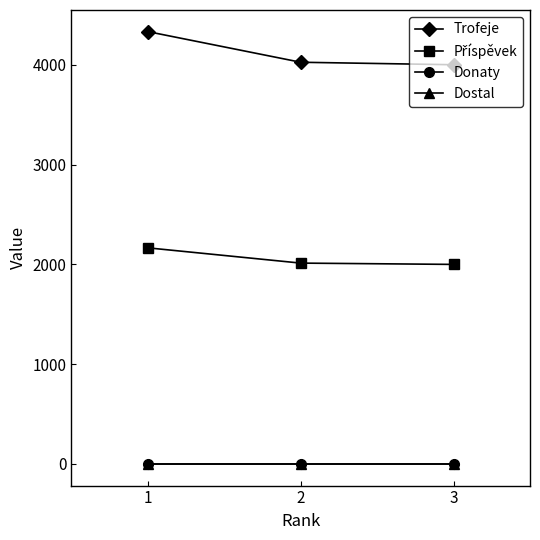

List the labels in order of Příspěvek value, smallest first.

3, 2, 1